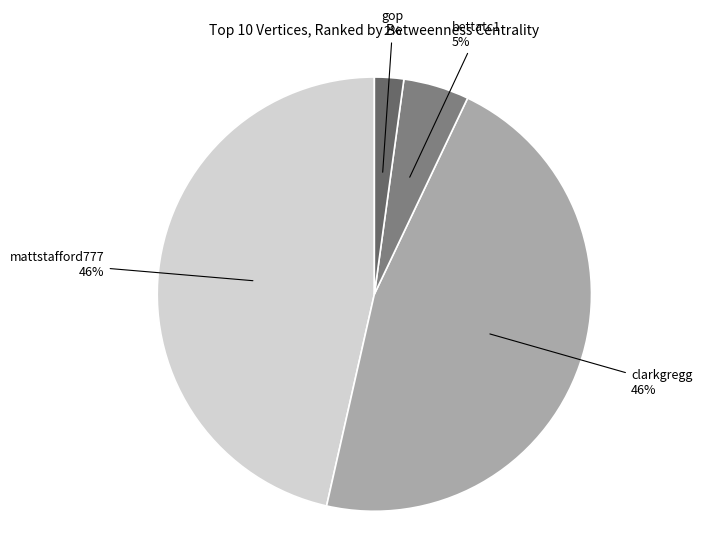

Does any single category account for the majority?

No